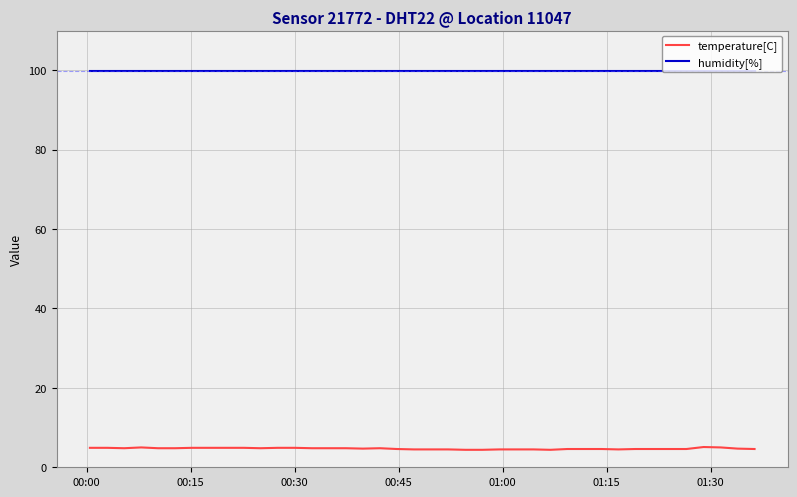

Which series has the largest total across all categories?

humidity[%]